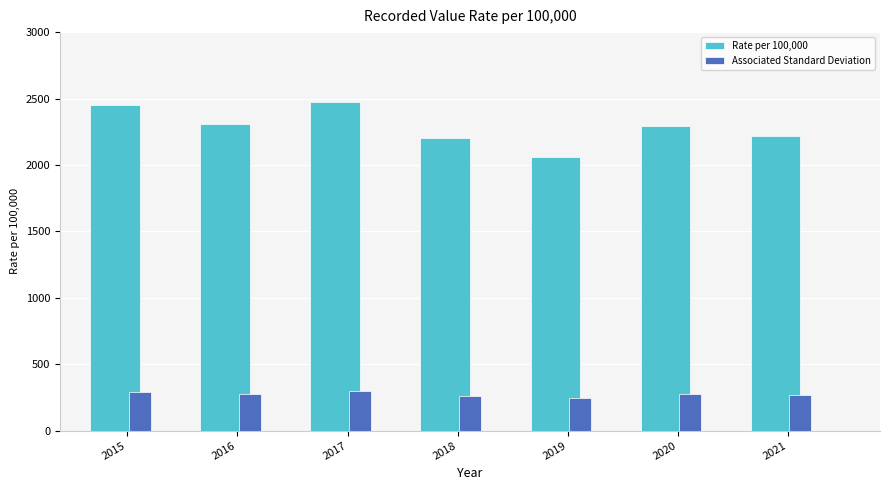

Which series has the widest spread of values?

Rate per 100,000